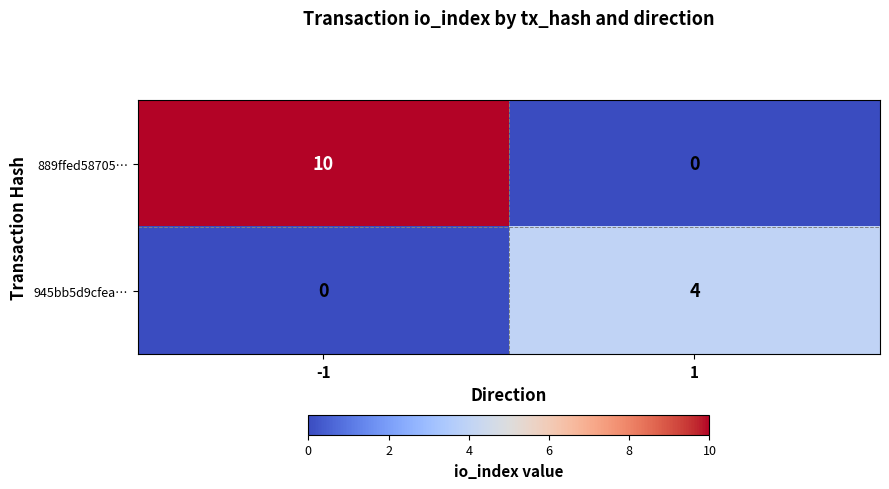

At how many categories does at least one series exceed 5?

1